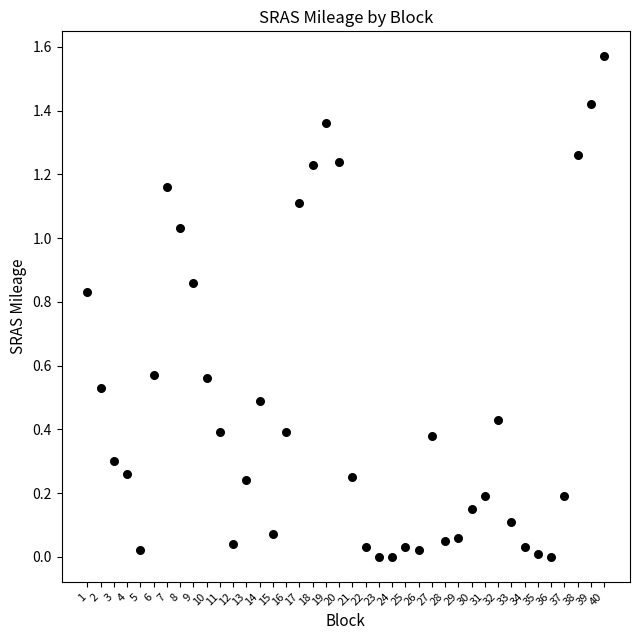

What is the range of X values (max minus min)?

39.0